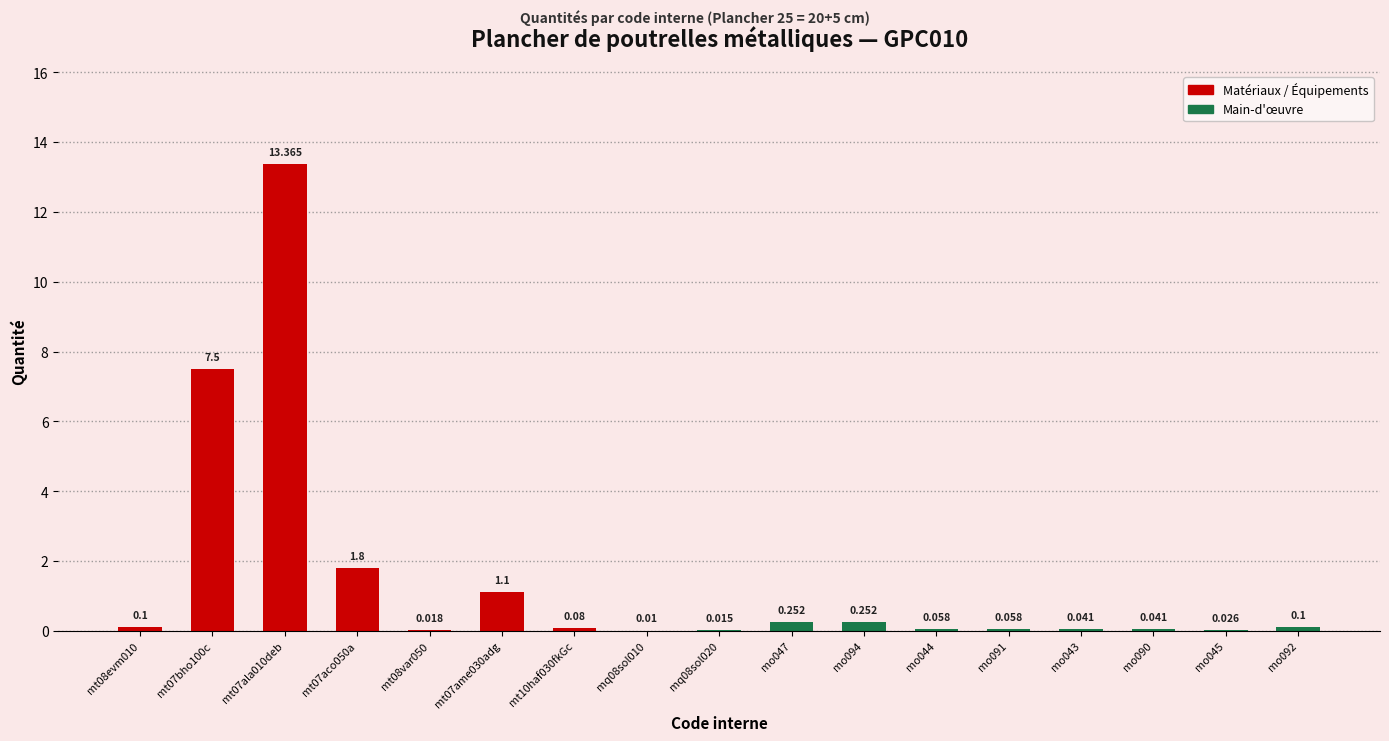

Are the bars grouped side by side (vs. stacked)?

No